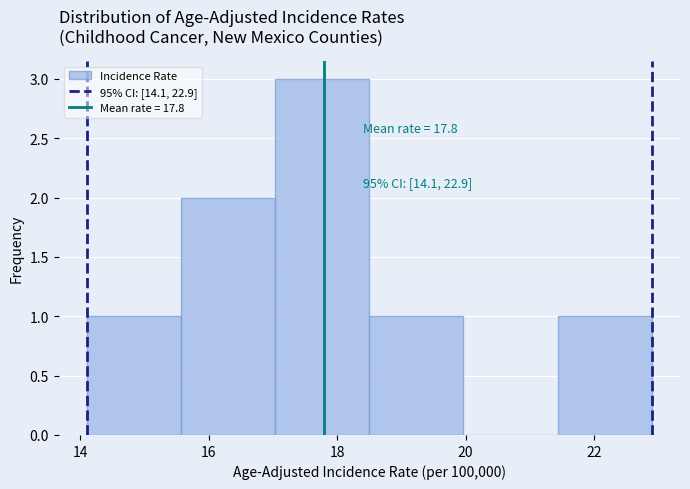

Over which range of the x-axis is the bar tallest?

17.0 to 18.6